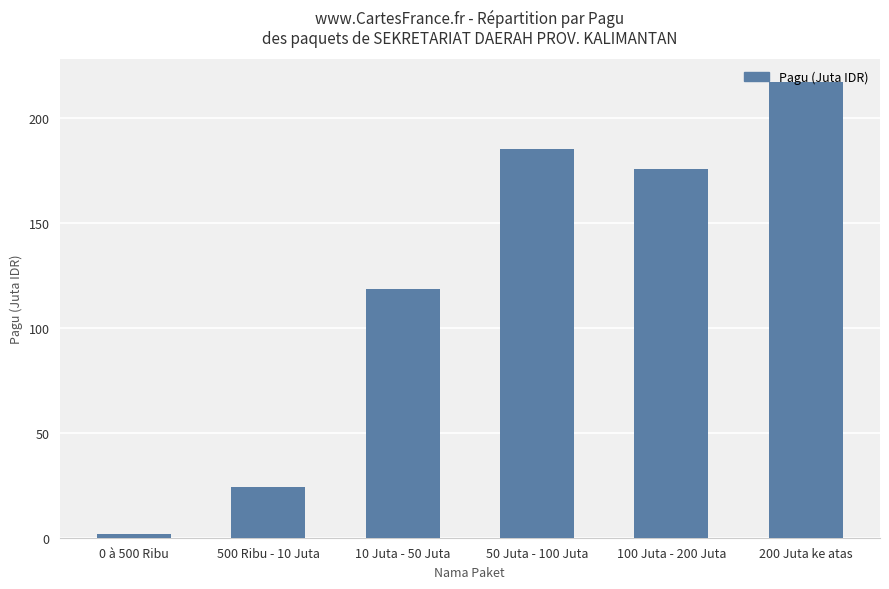

At which category does the chart reach its minimum across all series?

0 à 500 Ribu